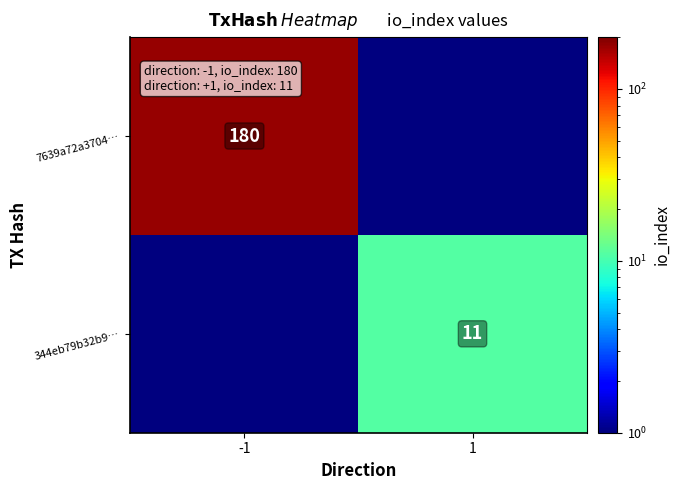

At which category is the sum across all series the highest?

-1